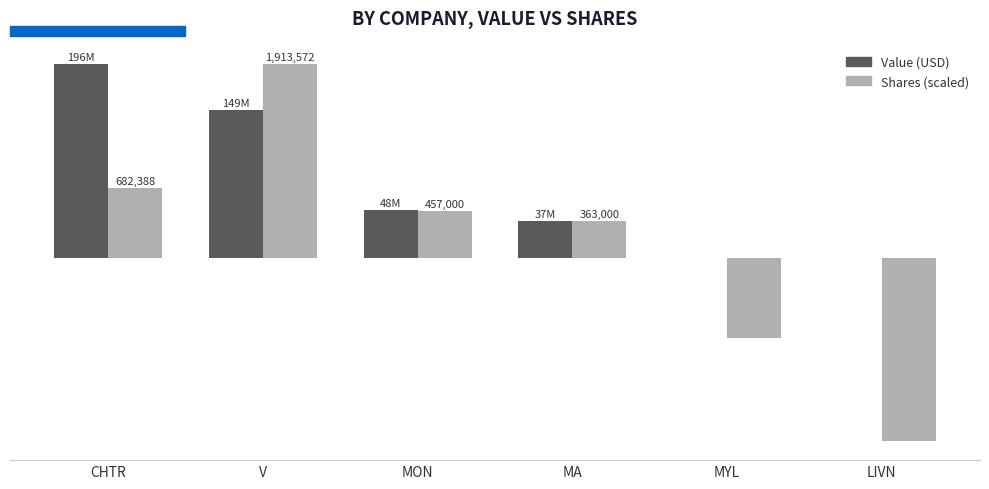

What is the difference between the second highest and second lowest values in the Value (USD) series?

149297000.0